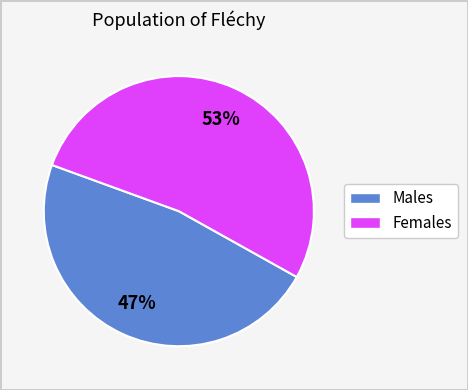

Does any single category account for the majority?

Yes